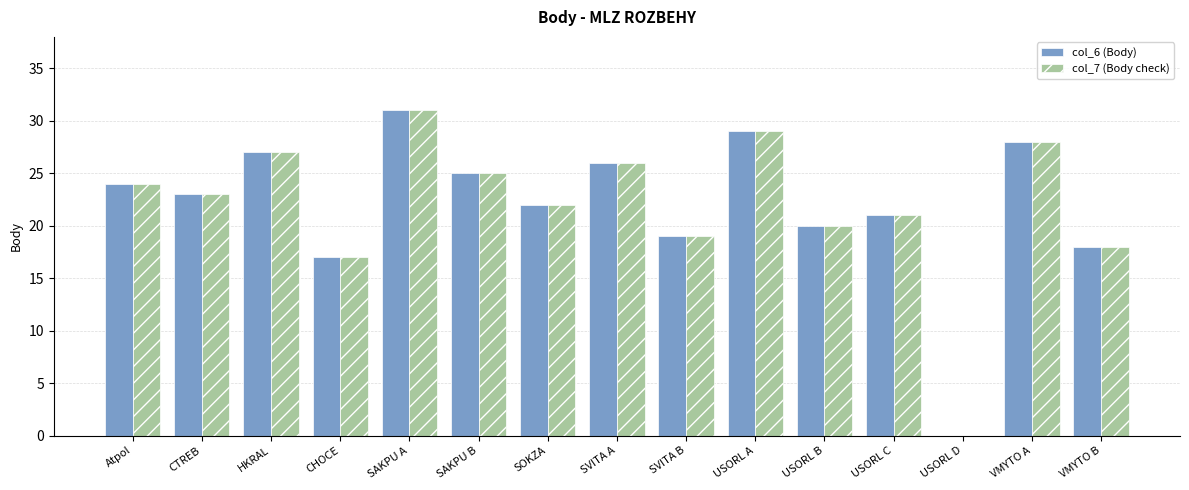

Reading left to right, what are all the values shown in this chart?

col_6 (Body): Atpol=24	CTREB=23	HKRAL=27	CHOCE=17	SAKPU A=31	SAKPU B=25	SOKZA=22	SVITA A=26	SVITA B=19	USORL A=29	USORL B=20	USORL C=21	USORL D=0	VMYTO A=28	VMYTO B=18
col_7 (Body check): Atpol=24	CTREB=23	HKRAL=27	CHOCE=17	SAKPU A=31	SAKPU B=25	SOKZA=22	SVITA A=26	SVITA B=19	USORL A=29	USORL B=20	USORL C=21	USORL D=0	VMYTO A=28	VMYTO B=18